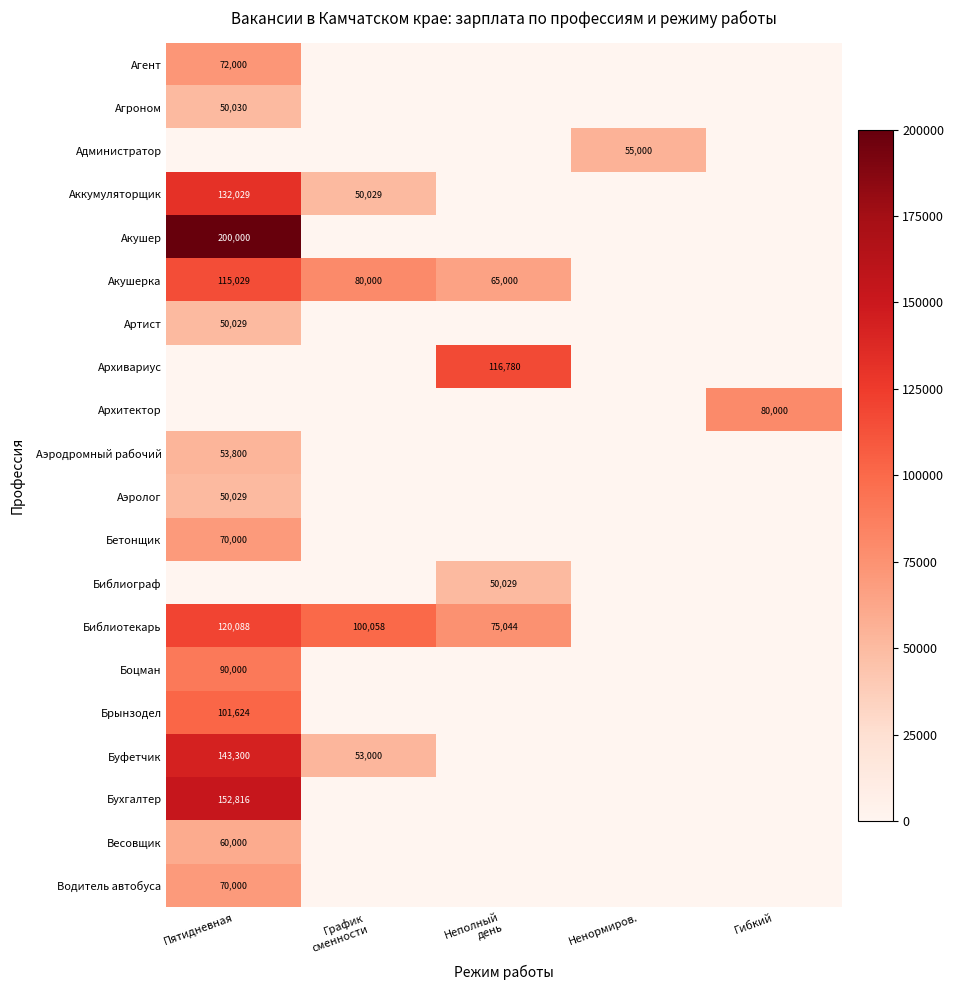

The Буфетчик series shows 143300 at Пятидневная. True or false?

True